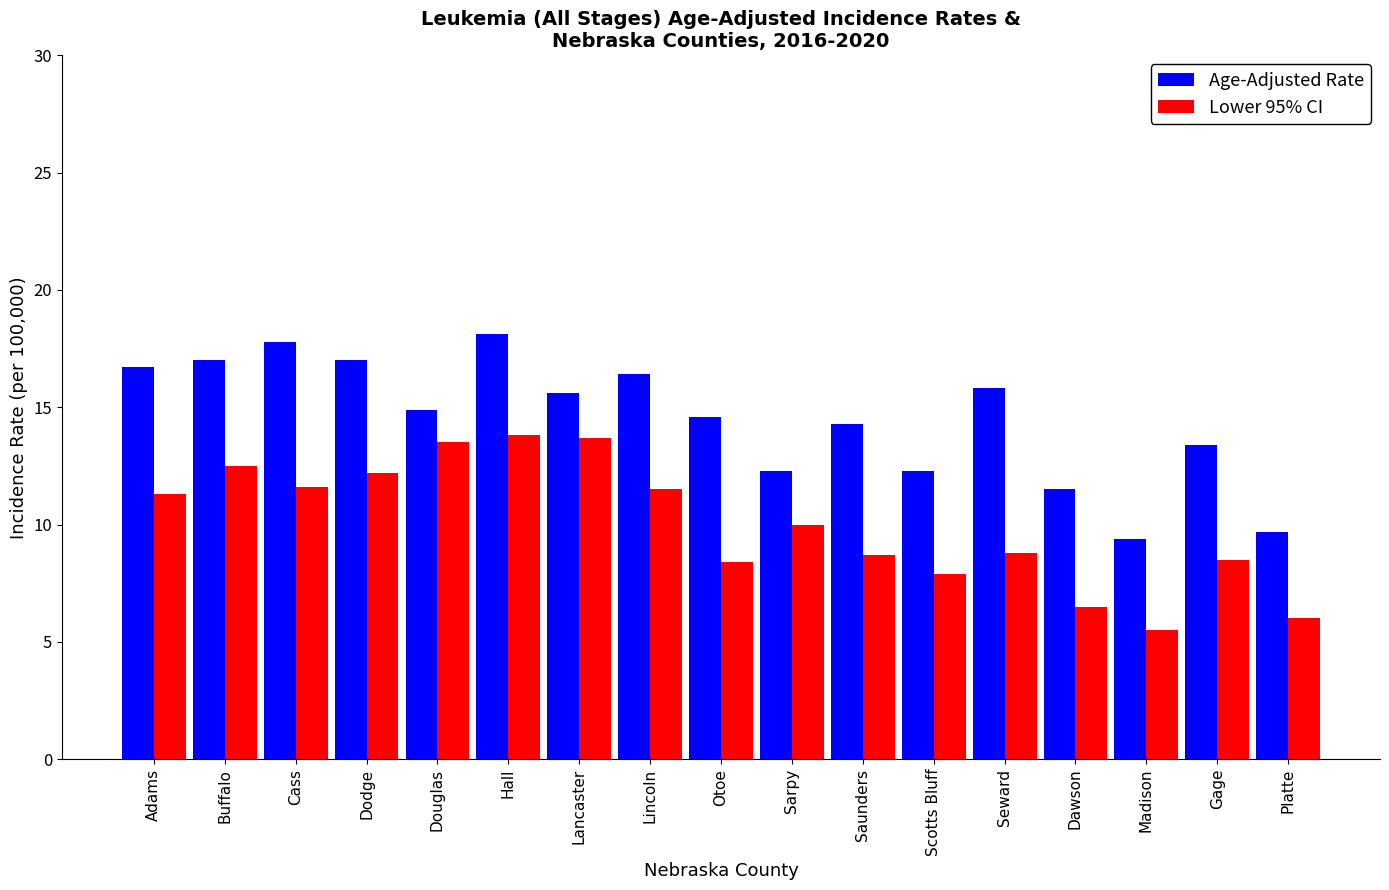

At Seward, list the series in order from largest to smallest.

Age-Adjusted Rate, Lower 95% CI